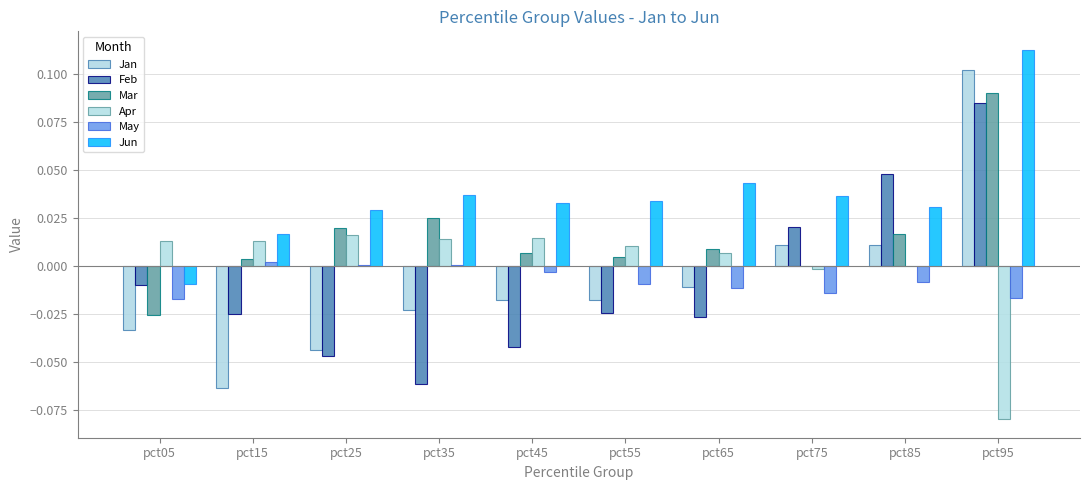

What is the total value across all series at pct15?

-0.1